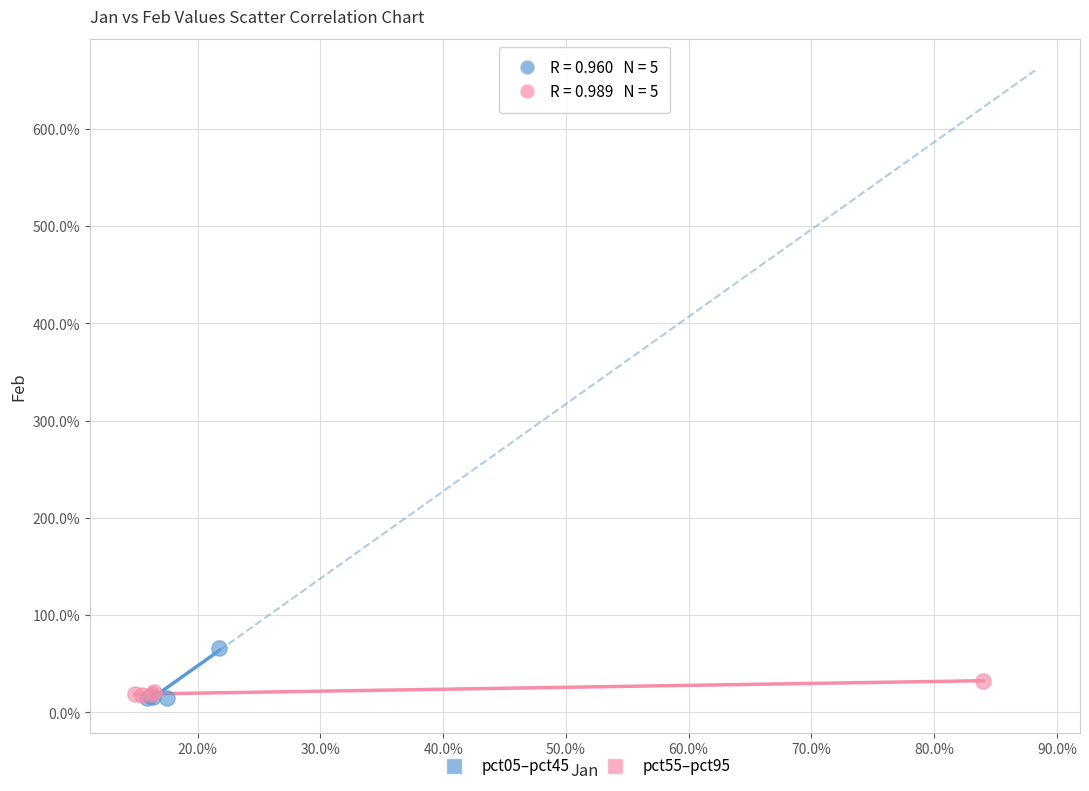

What are all the series names shown in the legend?

pct05–pct45, pct55–pct95